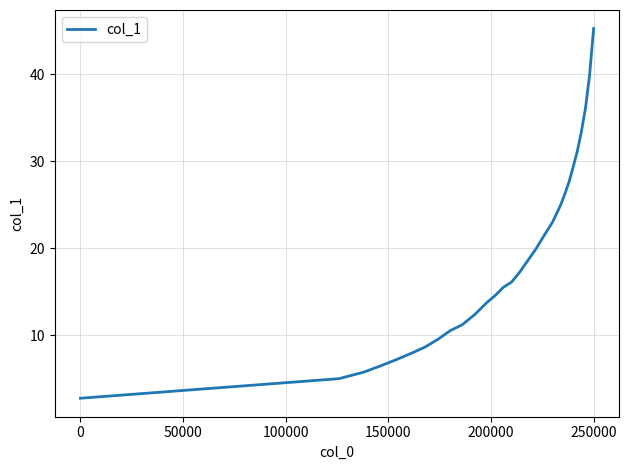

What is the average value?

18.7